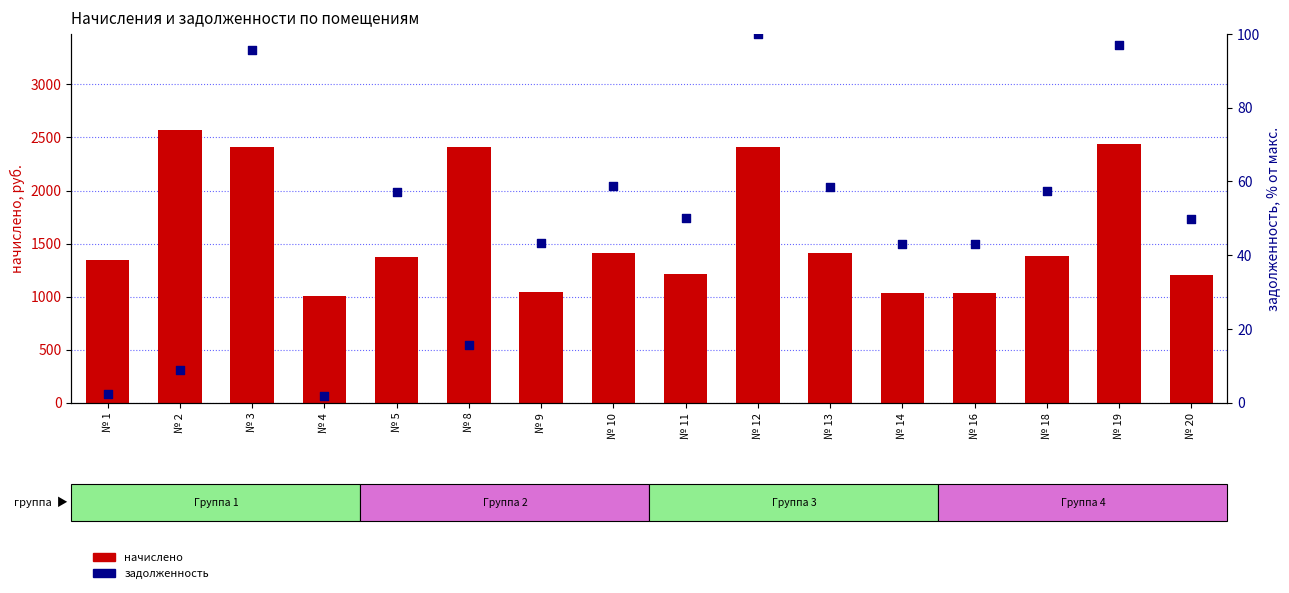

Is the value of начислено at № 3 greater than the value of задолженность at № 18?

Yes